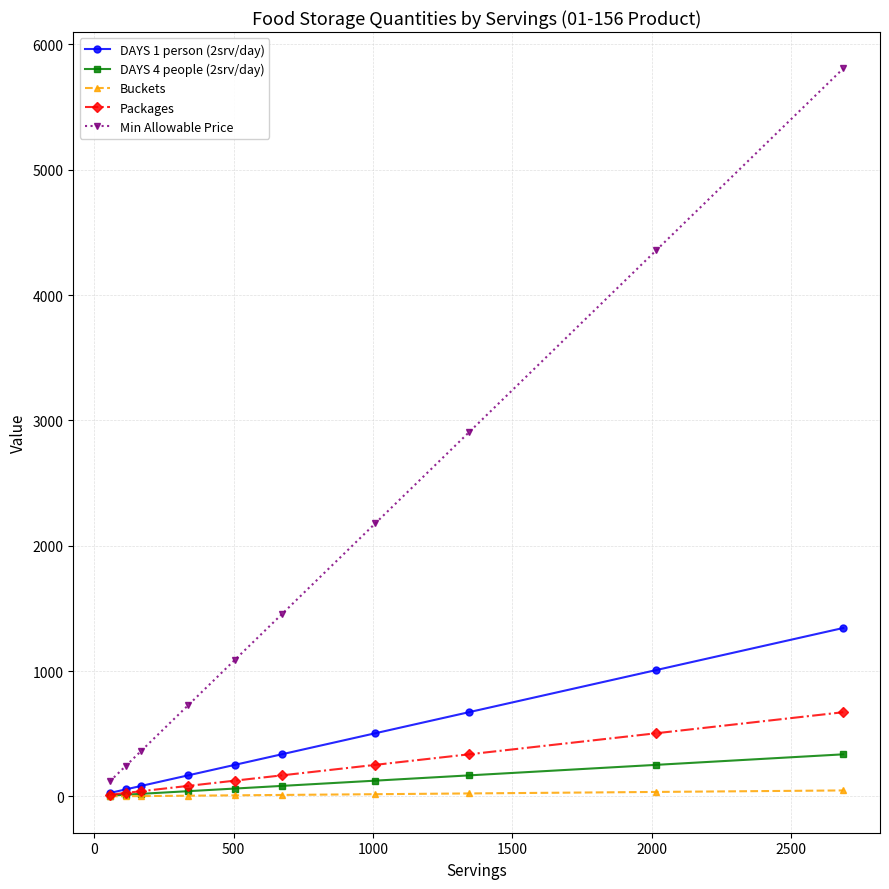

How many data points in DAYS 1 person (2srv/day) are less than 336?

5